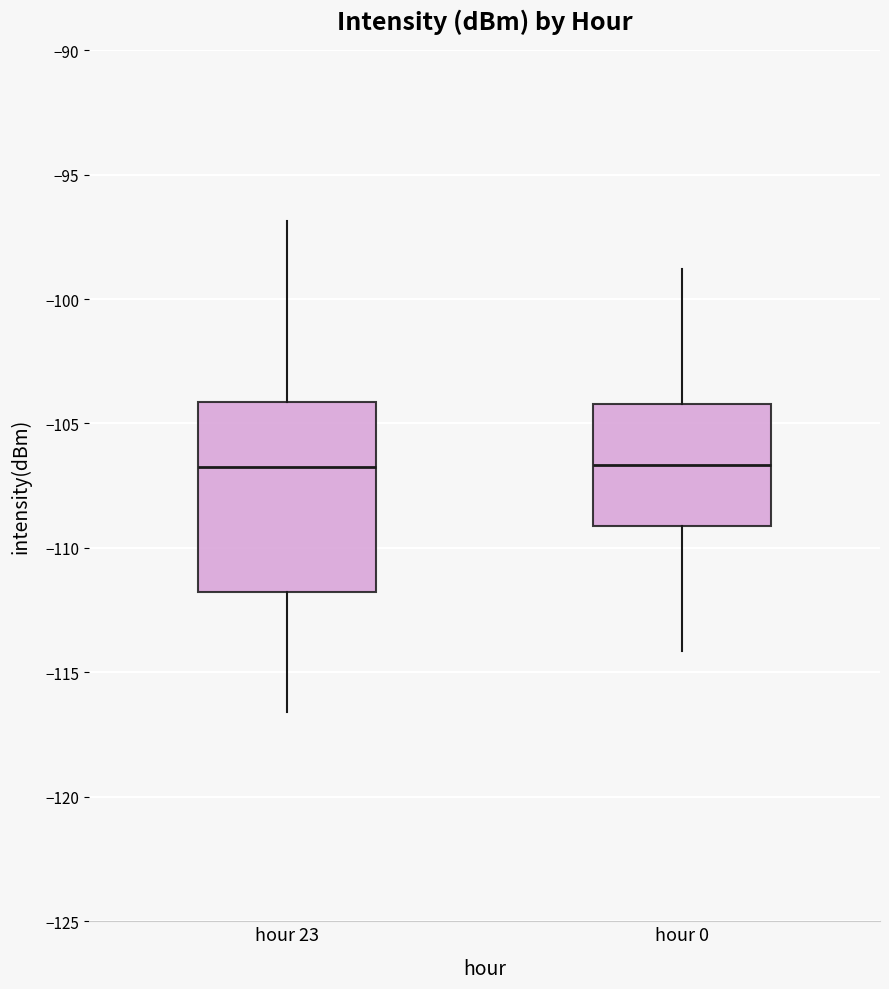

Reading left to right, transcribe this box plot: for each box, give where its median line is, the range the box spans, and where its two whiskers end, as read against the y-axis. The values are not printed on the chart, so give them approximately, as read against the axis.

hour 23: median -107.0, box -112.0 to -104.0, whiskers -116.5 to -97.0
hour 0: median -106.5, box -109.0 to -104.0, whiskers -114.0 to -99.0